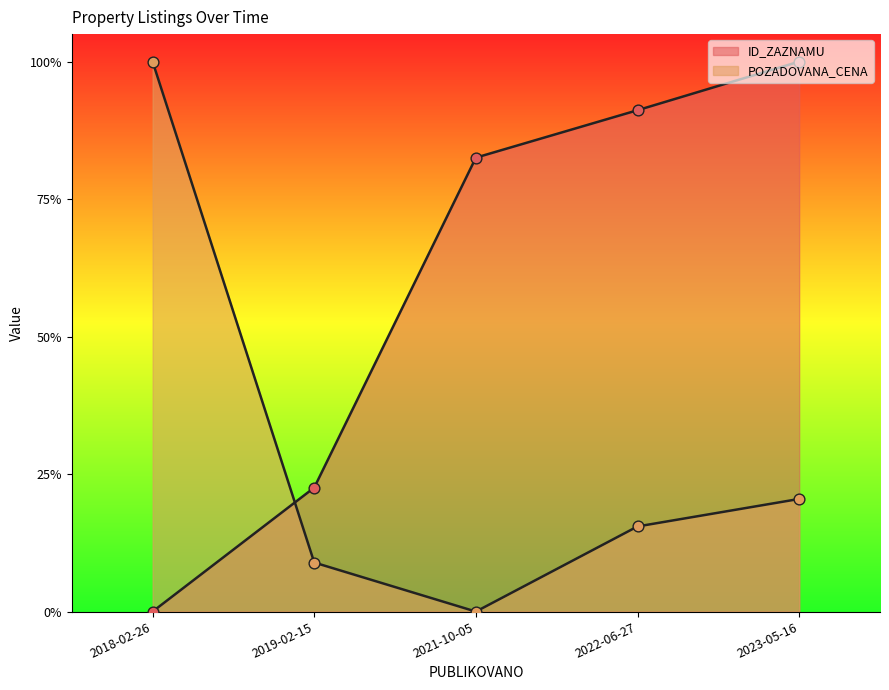

Which series contains the highest Y value?

POZADOVANA_CENA